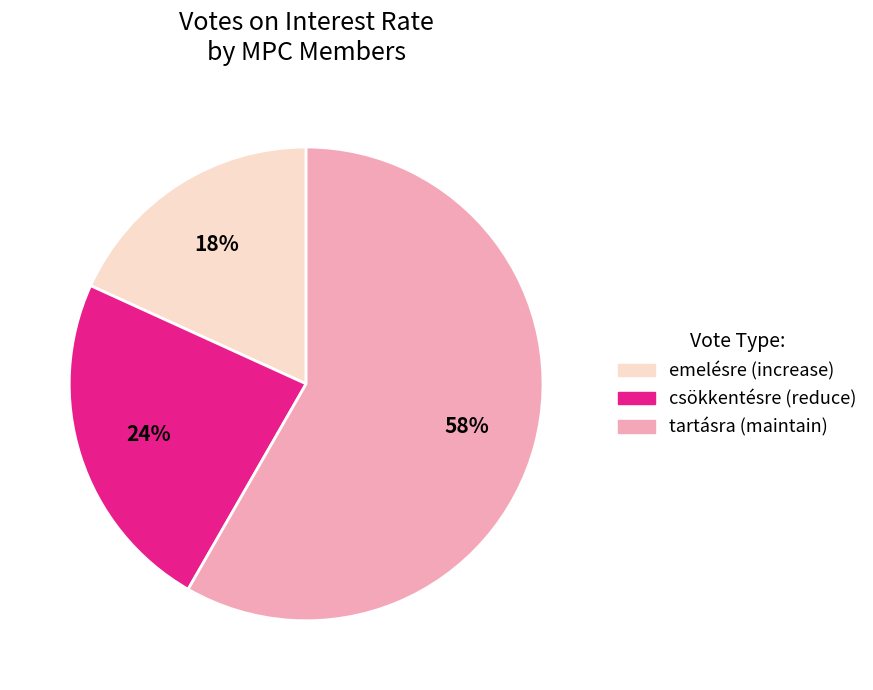

Between tartásra (maintain) and csökkentésre (reduce), which is larger?

tartásra (maintain)